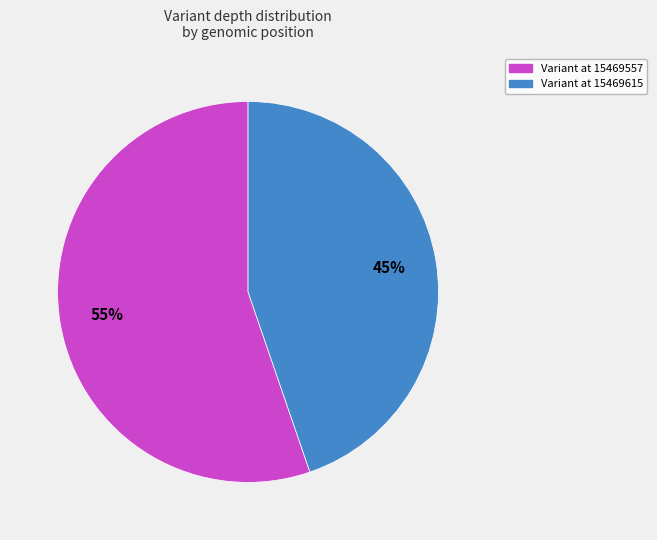

How many slices are in this pie chart?

2